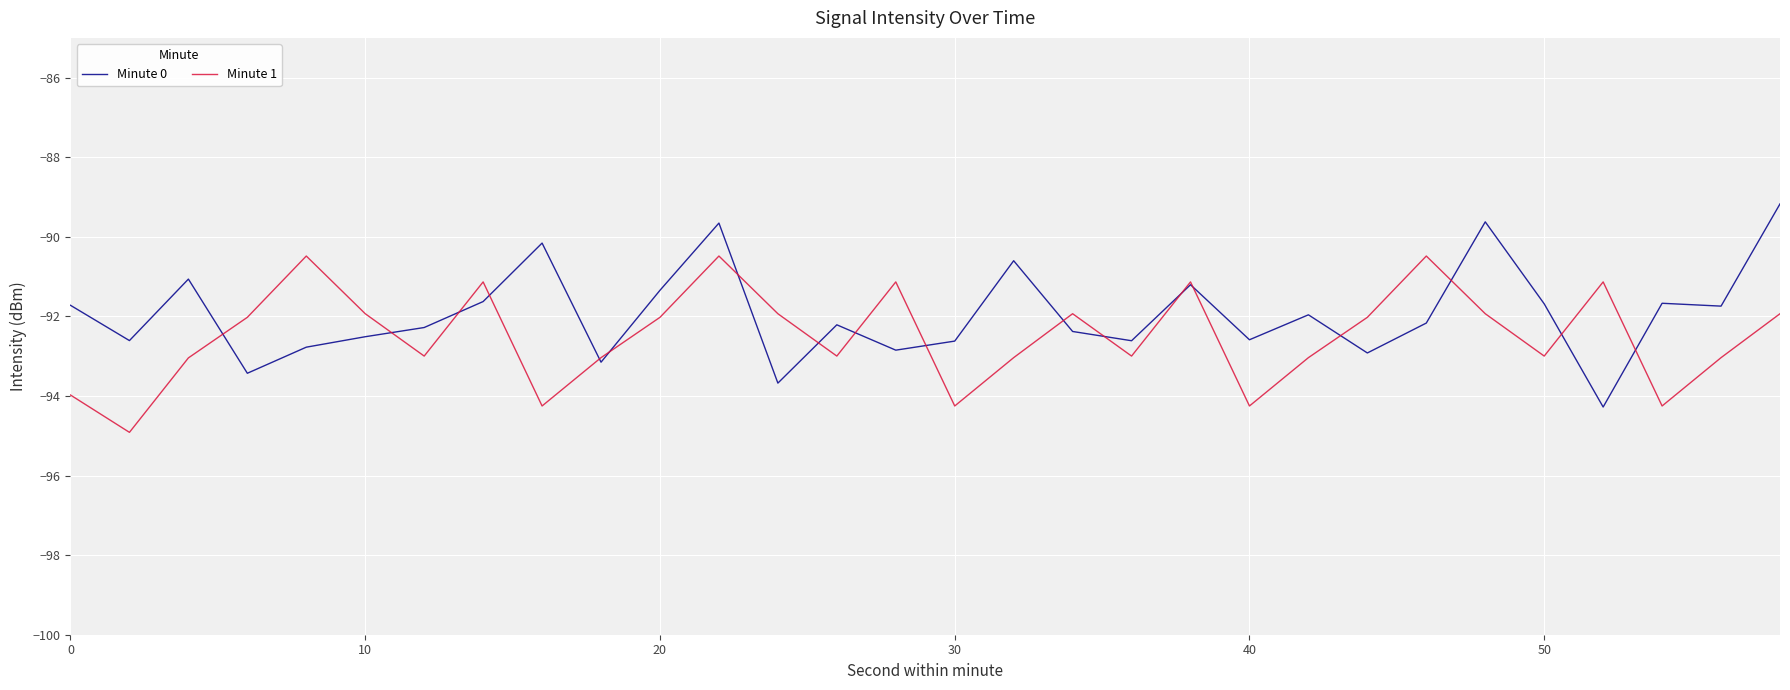

What is the highest value of the Minute 0 series?

-89.2